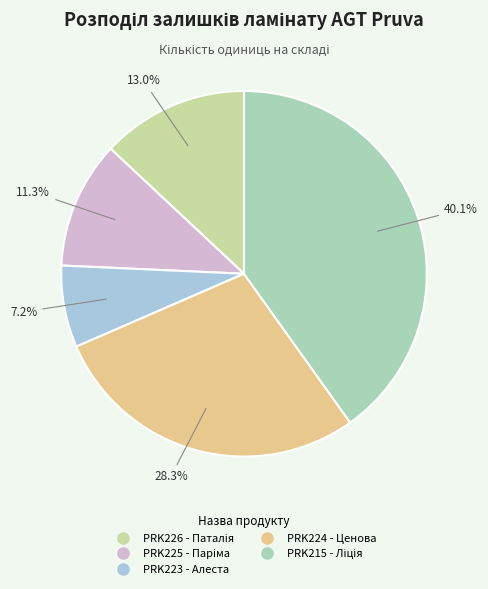

What percentage is NOT represented by PRK223 - Алеста?

92.8%